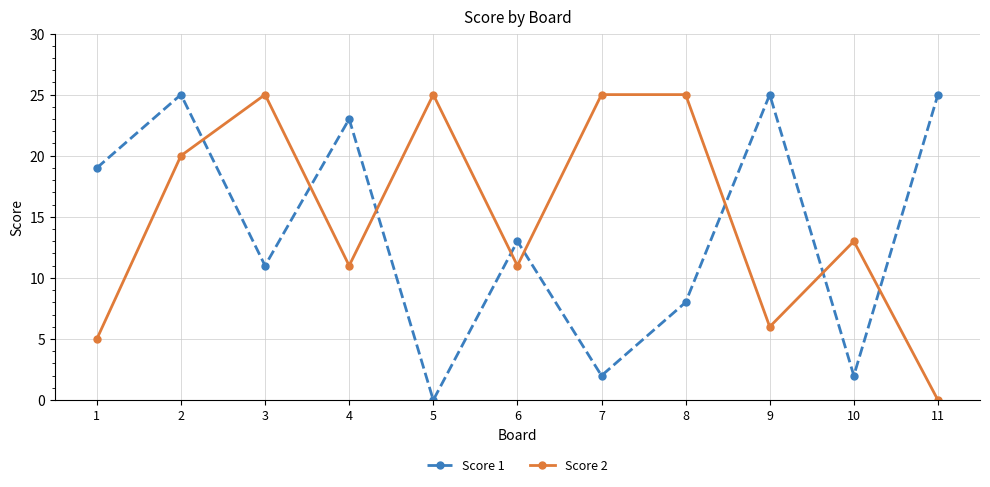

How many times do Score 2 and Score 1 cross each other?

8